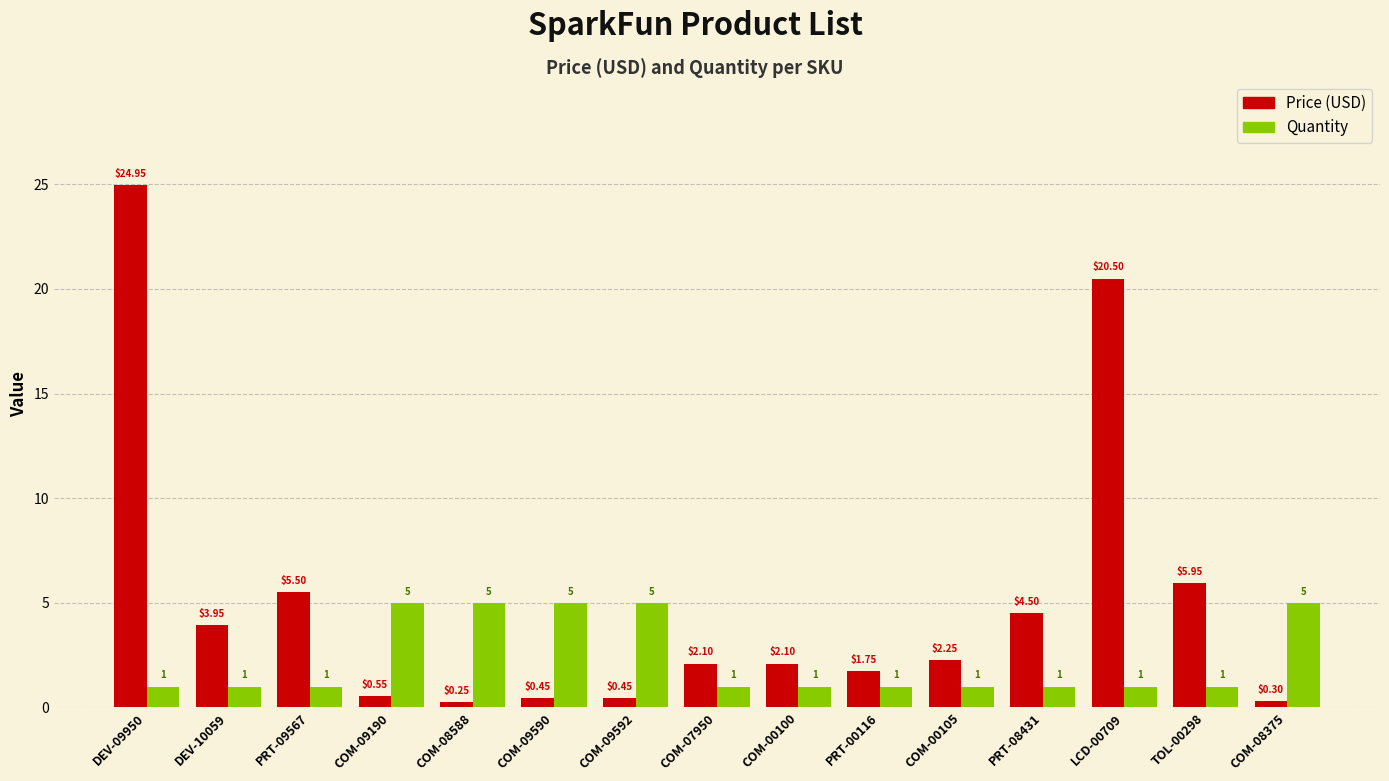

At COM-07950, list the series in order from largest to smallest.

Price (USD), Quantity